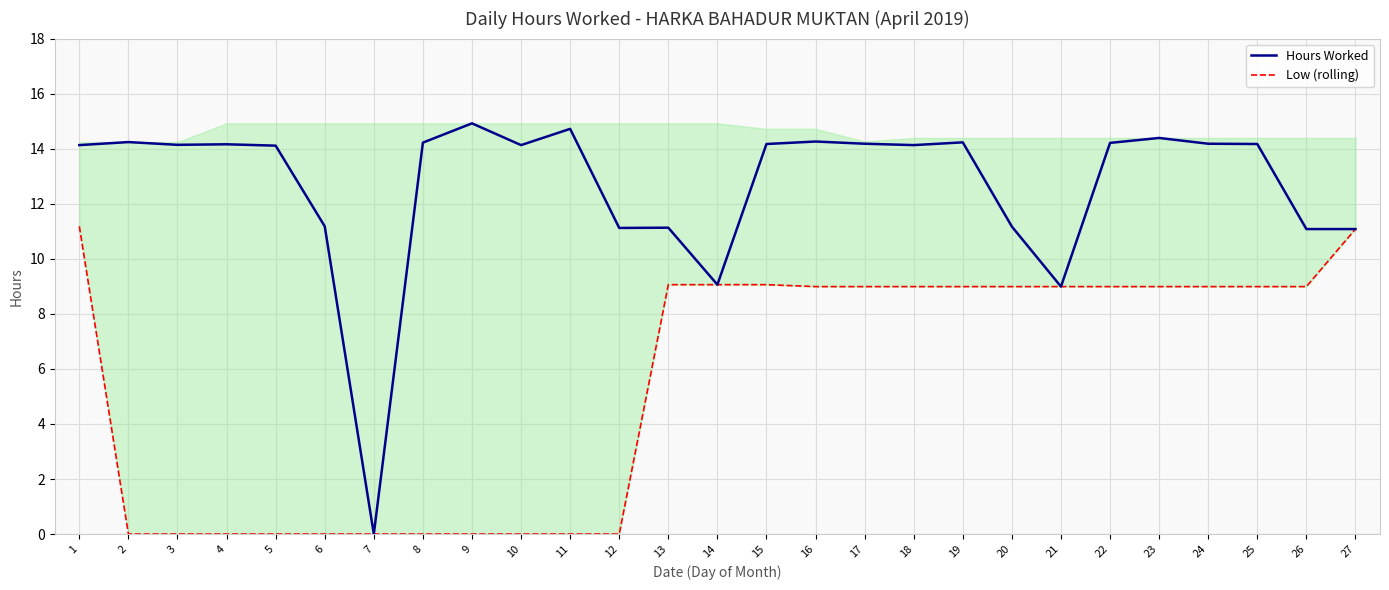

Where is the first local maximum for Hours Worked?

2